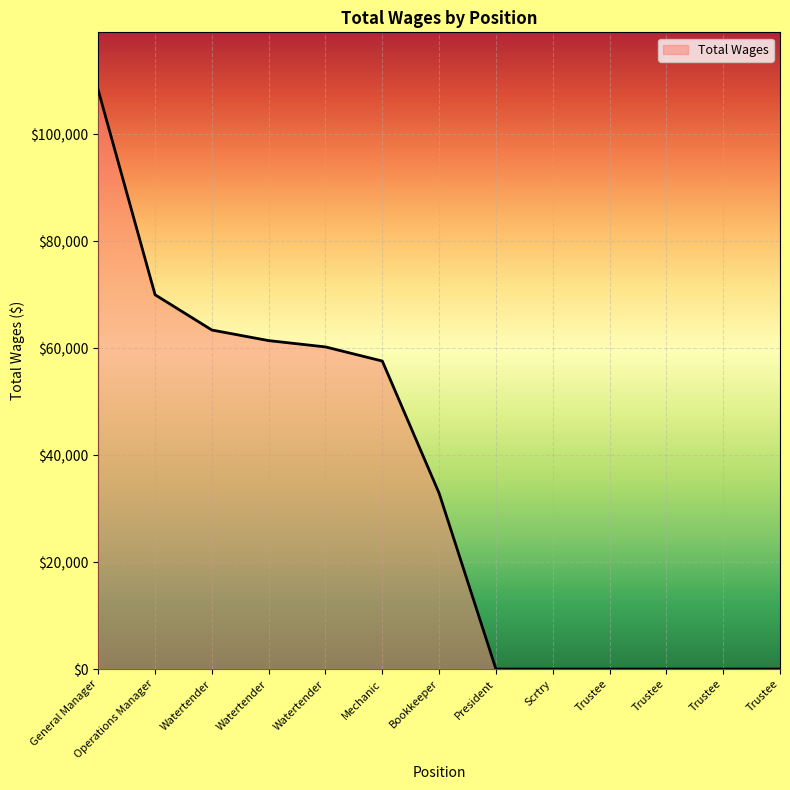

Does the chart have visible grid lines?

Yes